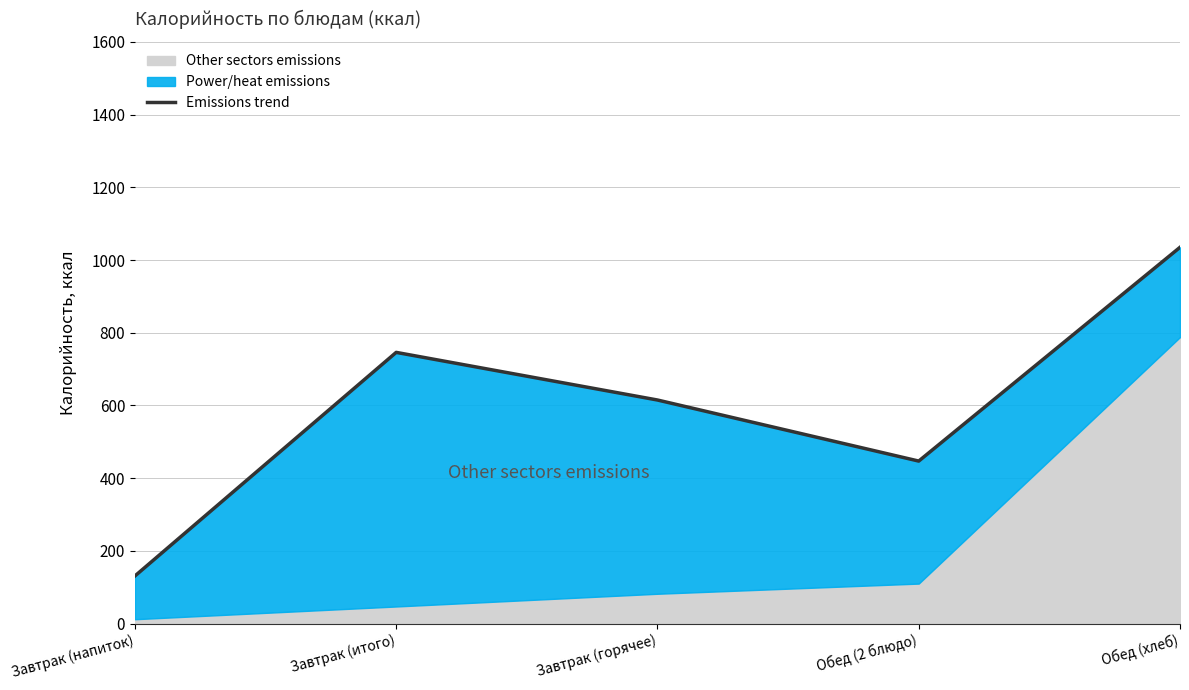

List the labels in order of value, largest first.

Обед (хлеб), Завтрак (итого), Завтрак (горячее), Обед (2 блюдо), Завтрак (напиток)